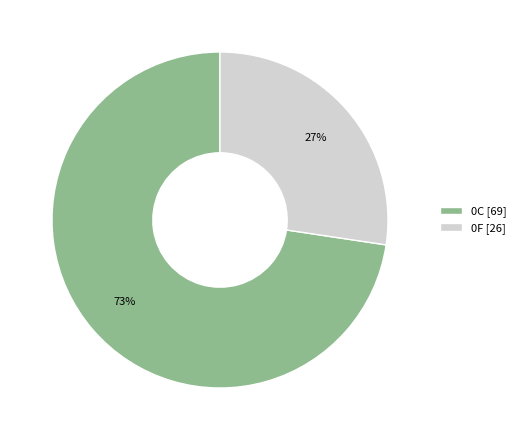

Combined, do 0F [26] and 0C [69] account for over 50%?

Yes